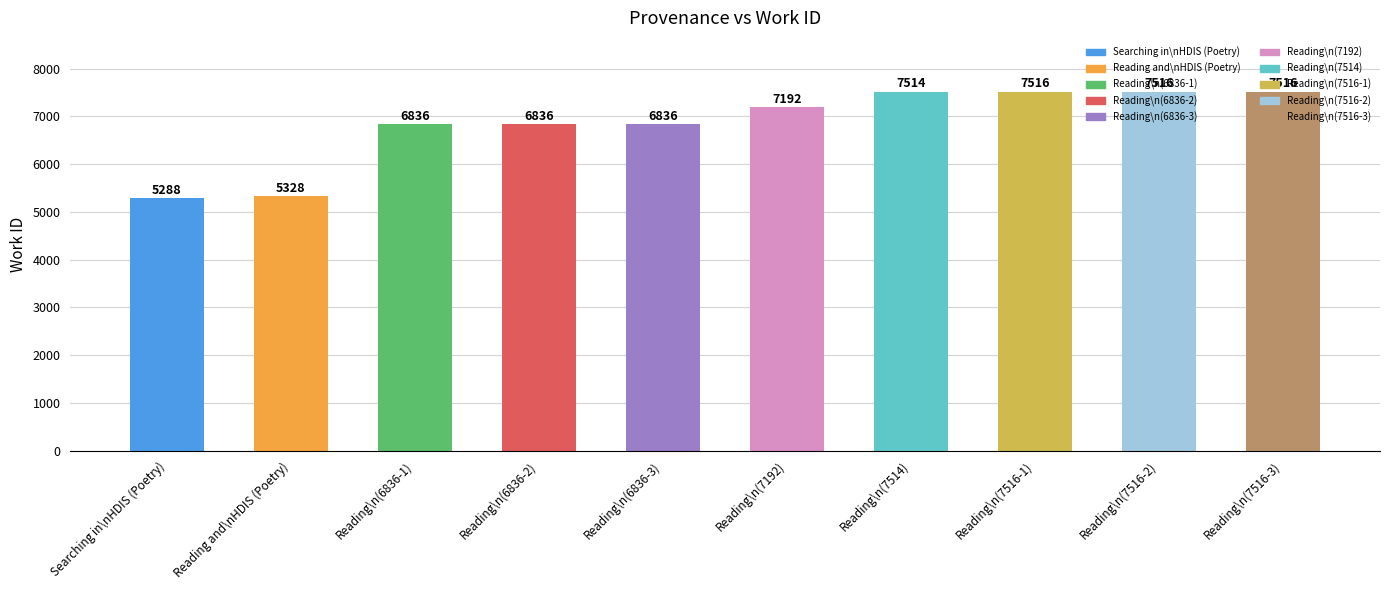

What is the label of the 1st bar from the left?

Searching in HDIS (Poetry)